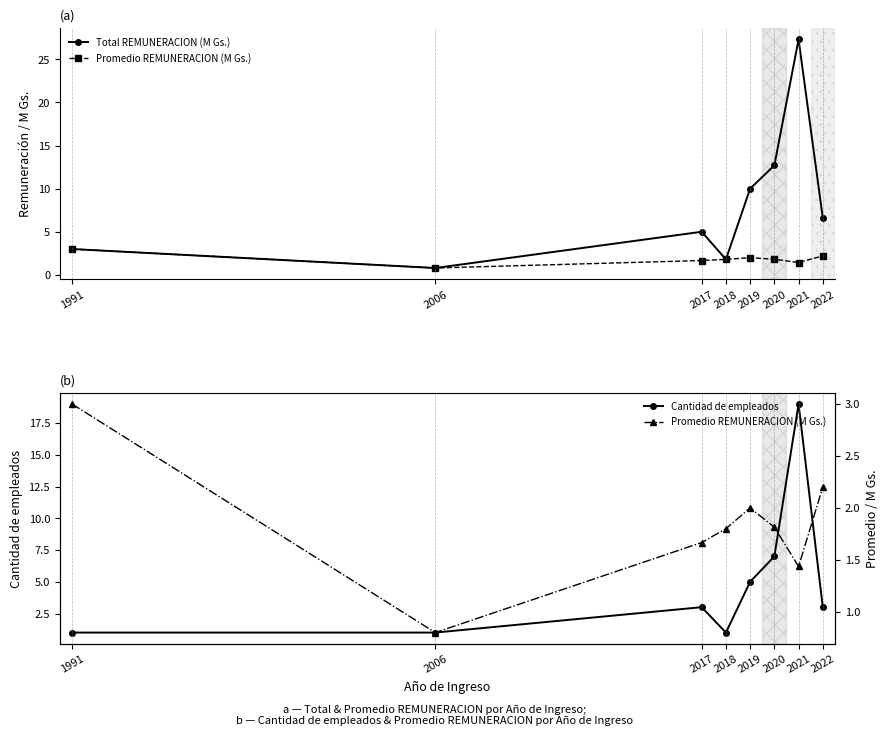

True or false: Promedio REMUNERACION (M Gs.) has a value of 1.0 at 2020.

False